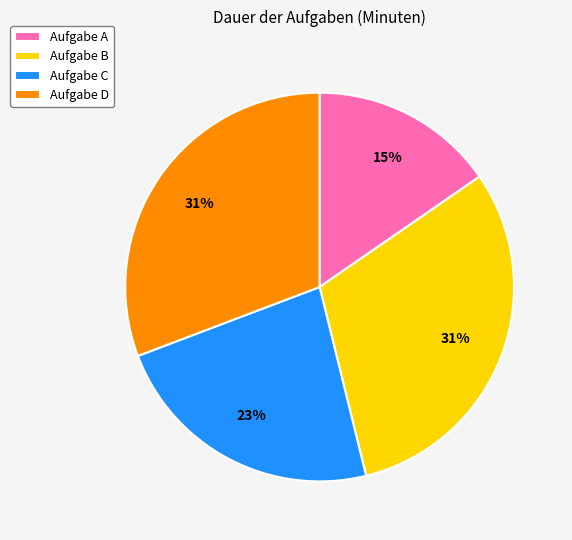

To the nearest percent, what is the combined percentage of Aufgabe D and Aufgabe C?

54%